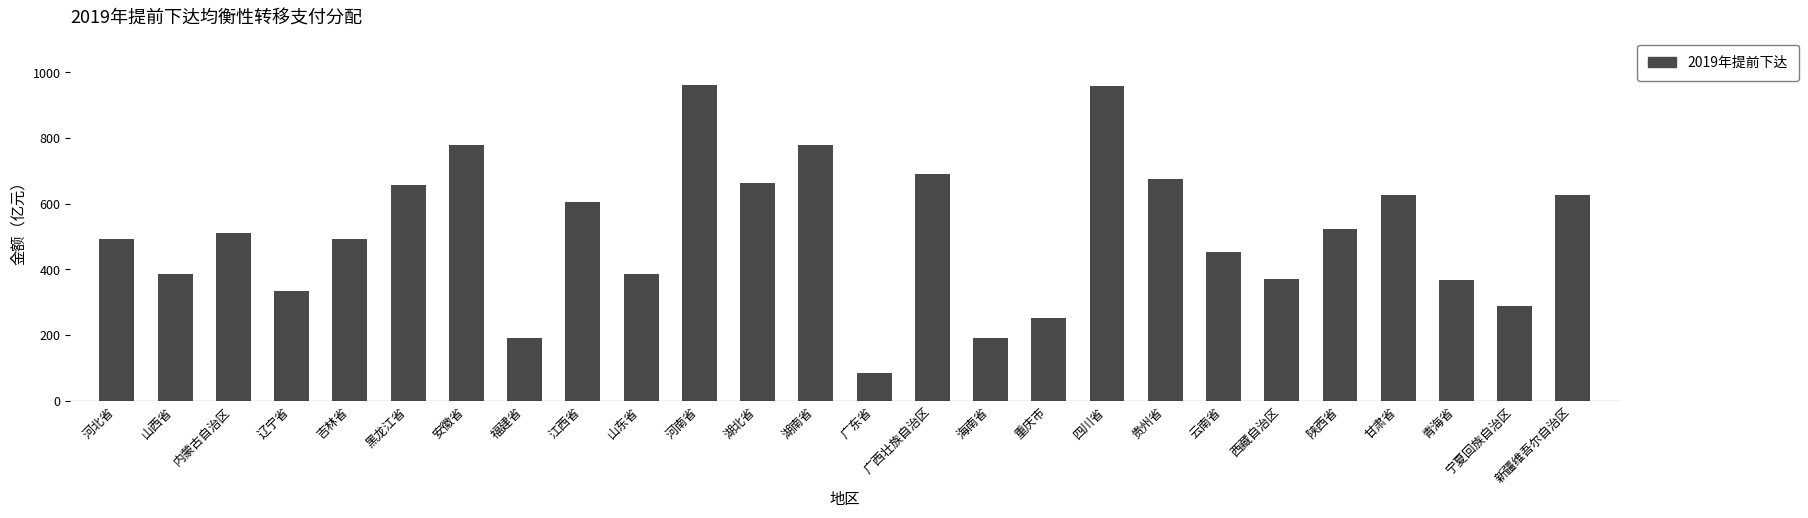

What is the smallest value displayed?

83.4